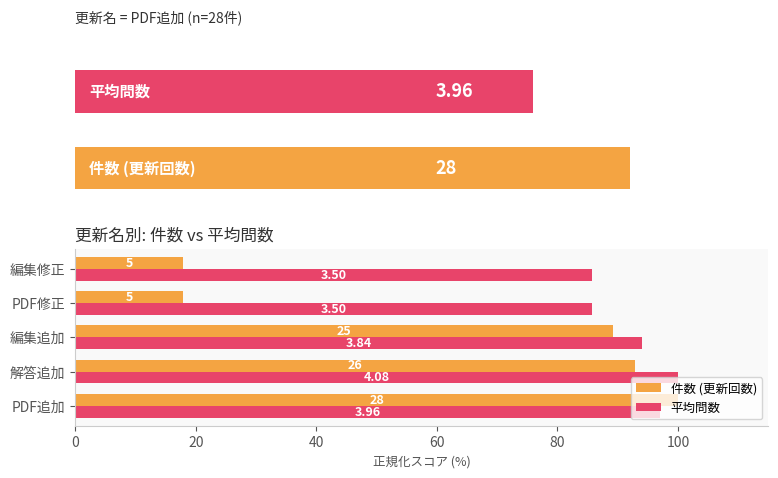

What are all the series names shown in the legend?

件数 (更新回数), 平均問数